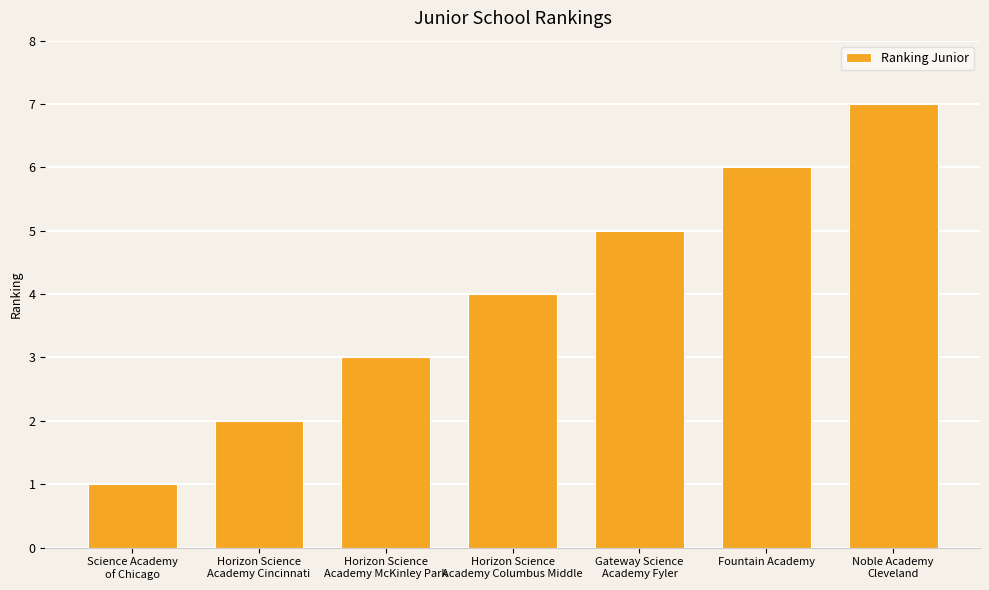

Reading right to left, extract all data points from this chart.

7	6	5	4	3	2	1